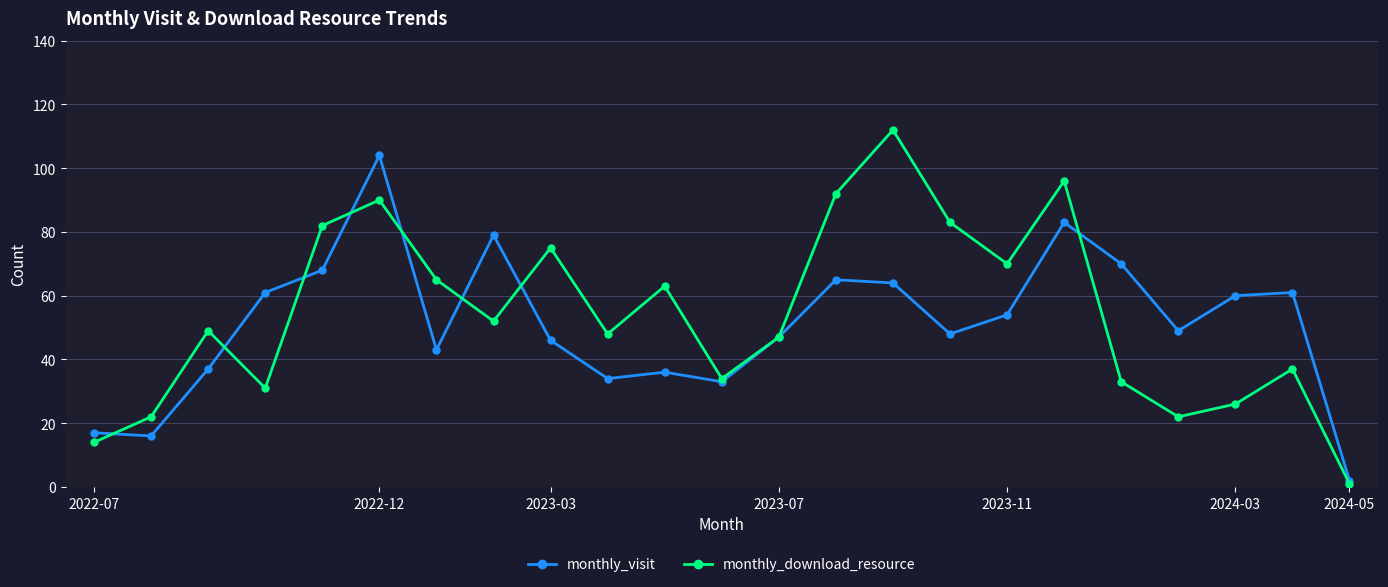

What is the maximum value for monthly_visit?

104